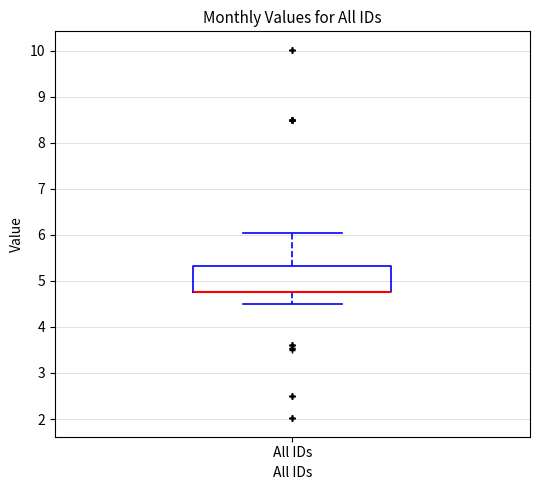

Transcribe this box plot: give where the median line is, the range the box spans, and where the two whiskers end, as read against the y-axis. The values are not printed on the chart, so give them approximately, as read against the axis.

median 4.8 (drawn on the box's lower edge), box 4.8 to 5.3, whiskers 4.5 to 6.0